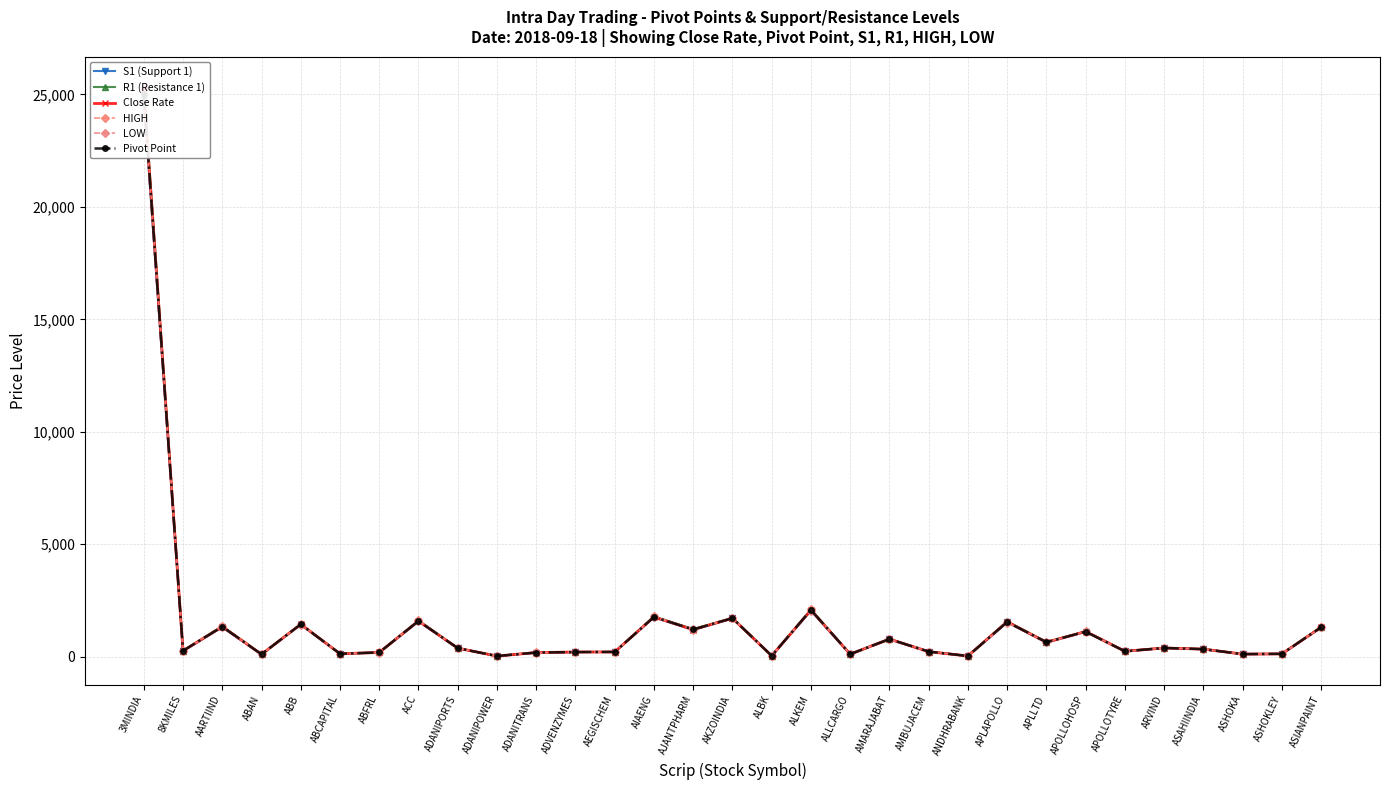

Does the chart display data point markers on the line(s)?

Yes